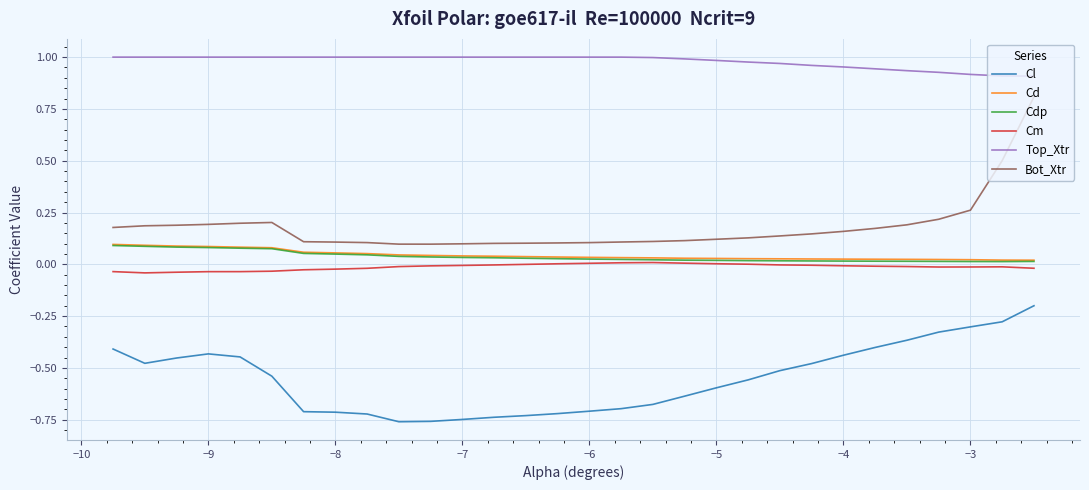

Which series has the largest total across all categories?

Top_Xtr